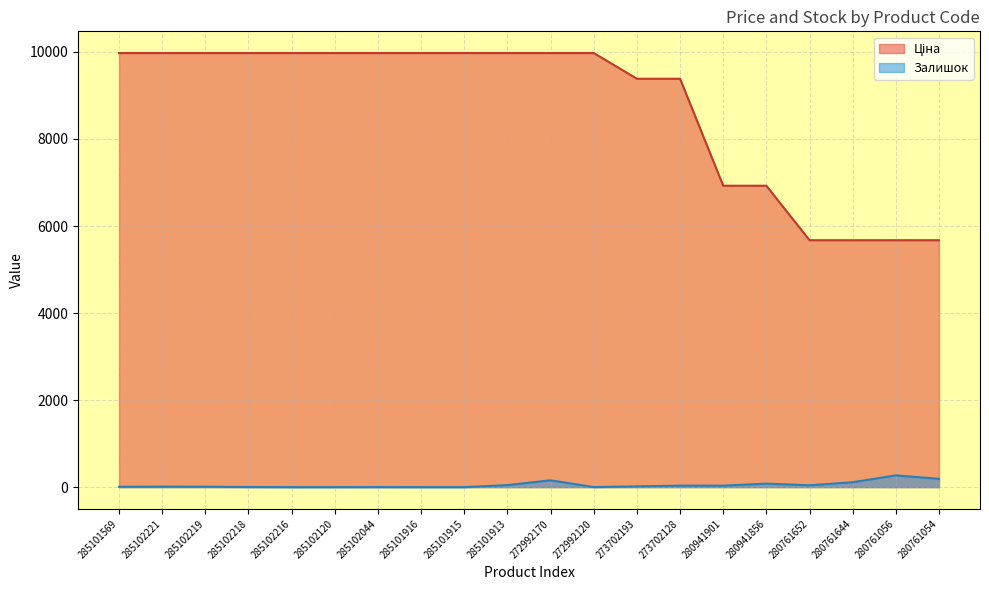

True or false: Ціна and Залишок intersect in this chart.

False